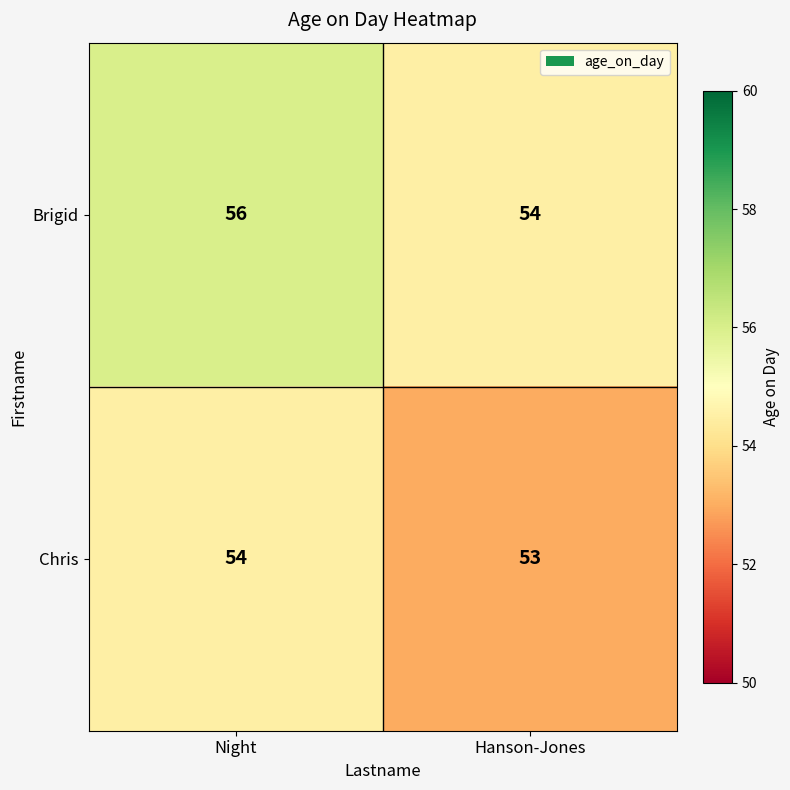

Count the number of categories in the chart.

2